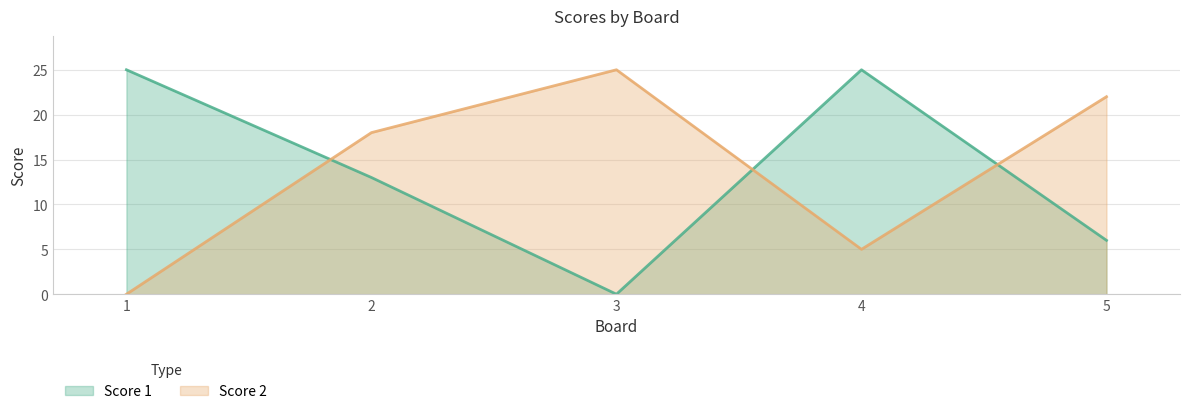

What is the highest value of the Score 1 series?

25